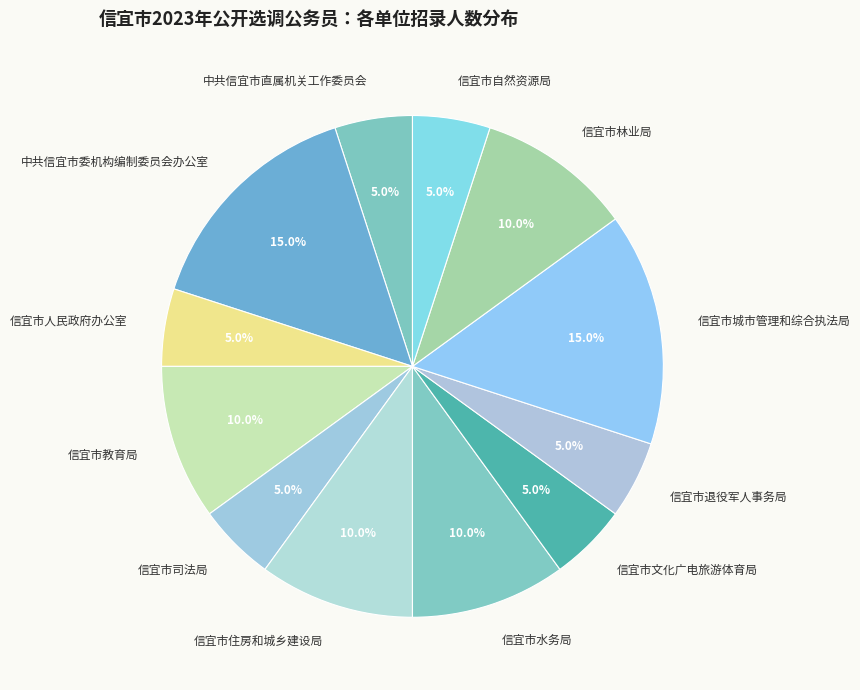

True or false: 中共信宜市委机构编制委员会办公室 accounts for 15% of the total.

True